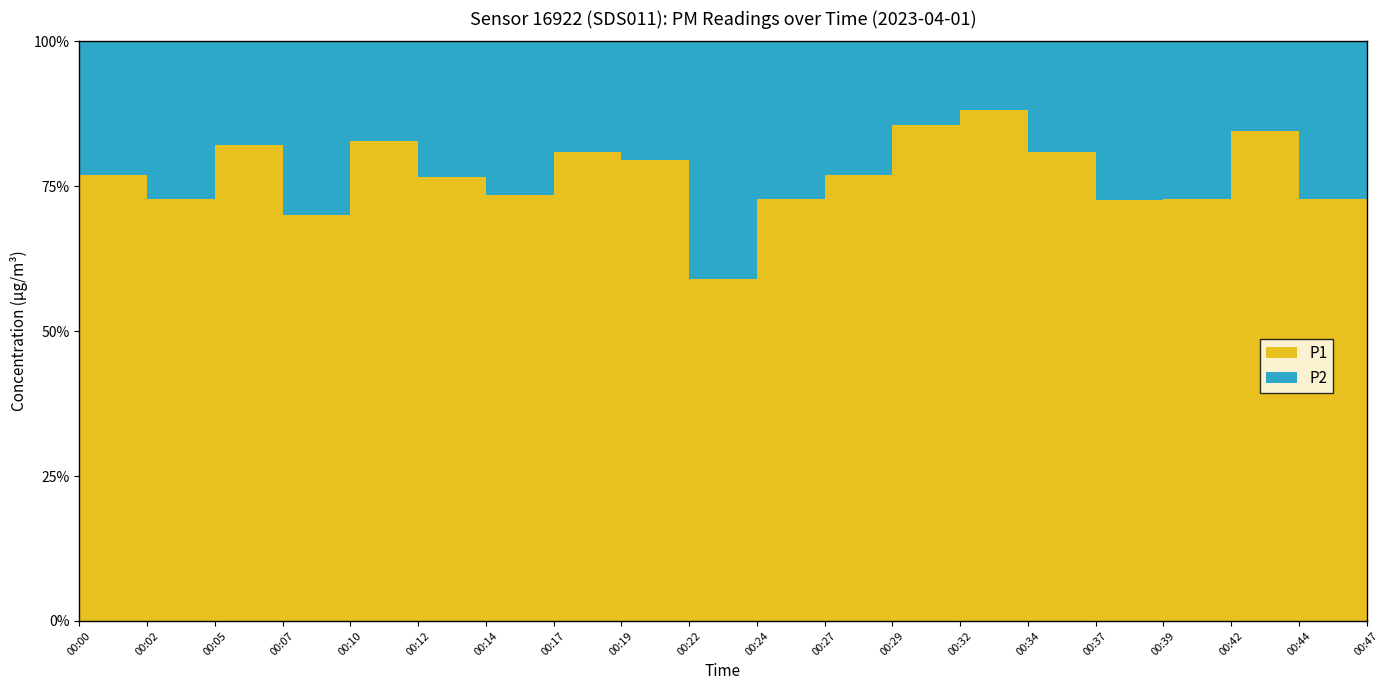

Reading left to right, transcribe all the data shown in this chart.

P1: 1.3	0.8	2.8	1.1	2.4	1.6	0.8	1.4	2.3	0.3	1.1	1.0	2.0	3.0	1.3	1.3	1.1	2.9	1.1	1.9
P2: 0.4	0.3	0.6	0.5	0.5	0.5	0.3	0.3	0.6	0.2	0.4	0.3	0.3	0.4	0.3	0.5	0.4	0.5	0.4	0.5